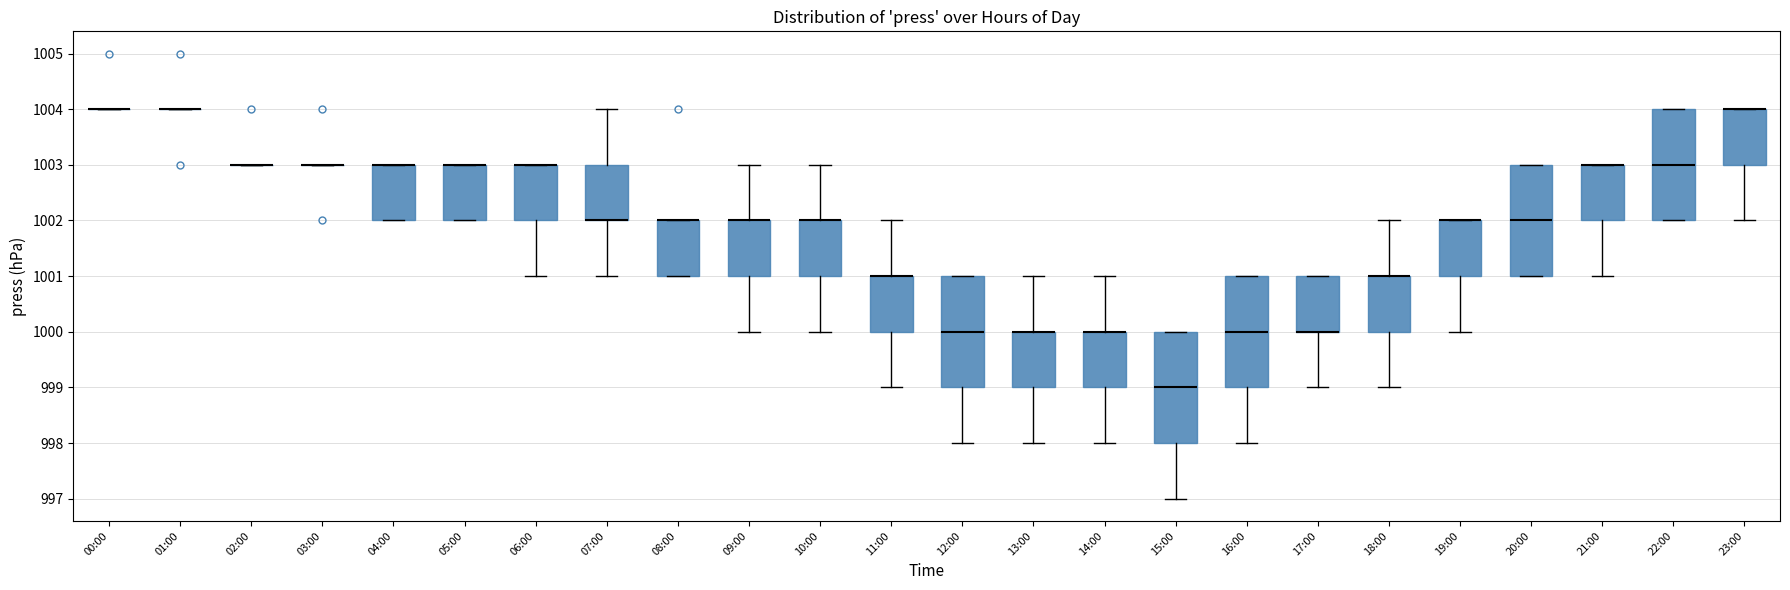

Reading left to right, transcribe this box plot: for each box, give where its median line is, the range the box spans, and where its two whiskers end, as read against the y-axis. The values are not printed on the chart, so give them approximately, as read against the axis.

00:00: box collapsed to a line at 1004, whiskers 1004 to 1004
01:00: box collapsed to a line at 1004, whiskers 1004 to 1004
02:00: box collapsed to a line at 1003, whiskers 1003 to 1003
03:00: box collapsed to a line at 1003, whiskers 1003 to 1003
04:00: median 1003 (drawn on the box's upper edge), box 1002 to 1003, whiskers 1002 to 1003
05:00: median 1003 (drawn on the box's upper edge), box 1002 to 1003, whiskers 1002 to 1003
06:00: median 1003 (drawn on the box's upper edge), box 1002 to 1003, whiskers 1001 to 1003
07:00: median 1002 (drawn on the box's lower edge), box 1002 to 1003, whiskers 1001 to 1004
08:00: median 1002 (drawn on the box's upper edge), box 1001 to 1002, whiskers 1001 to 1002
09:00: median 1002 (drawn on the box's upper edge), box 1001 to 1002, whiskers 1000 to 1003
10:00: median 1002 (drawn on the box's upper edge), box 1001 to 1002, whiskers 1000 to 1003
11:00: median 1001 (drawn on the box's upper edge), box 1000 to 1001, whiskers 999 to 1002
12:00: median 1000, box 999 to 1001, whiskers 998 to 1001
13:00: median 1000 (drawn on the box's upper edge), box 999 to 1000, whiskers 998 to 1001
14:00: median 1000 (drawn on the box's upper edge), box 999 to 1000, whiskers 998 to 1001
15:00: median 999, box 998 to 1000, whiskers 997 to 1000
16:00: median 1000, box 999 to 1001, whiskers 998 to 1001
17:00: median 1000 (drawn on the box's lower edge), box 1000 to 1001, whiskers 999 to 1001
18:00: median 1001 (drawn on the box's upper edge), box 1000 to 1001, whiskers 999 to 1002
19:00: median 1002 (drawn on the box's upper edge), box 1001 to 1002, whiskers 1000 to 1002
20:00: median 1002, box 1001 to 1003, whiskers 1001 to 1003
21:00: median 1003 (drawn on the box's upper edge), box 1002 to 1003, whiskers 1001 to 1003
22:00: median 1003, box 1002 to 1004, whiskers 1002 to 1004
23:00: median 1004 (drawn on the box's upper edge), box 1003 to 1004, whiskers 1002 to 1004